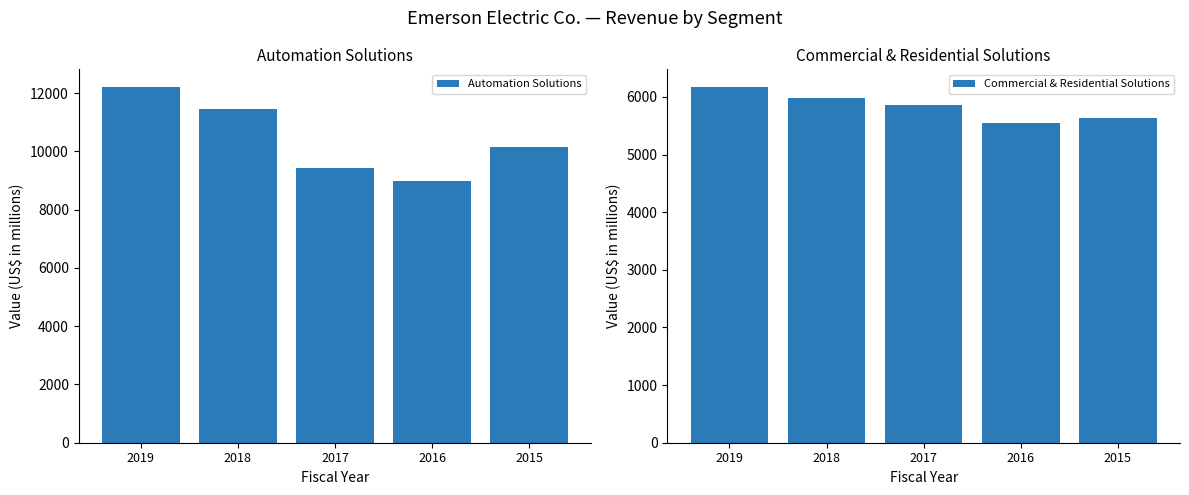

What is the average value of the Commercial & Residential Solutions series?

5839